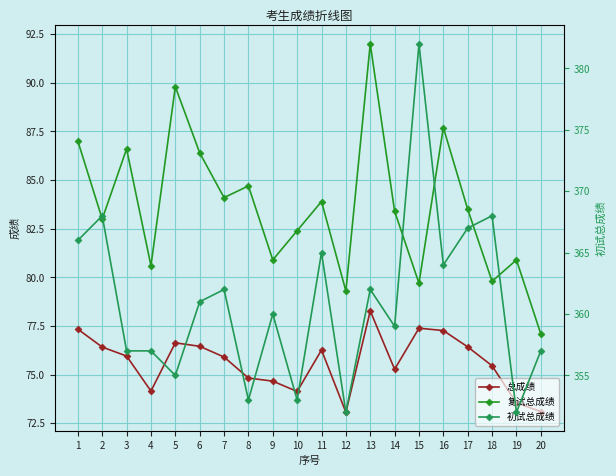

Which category has the highest value in the 初试总成绩 series?

15